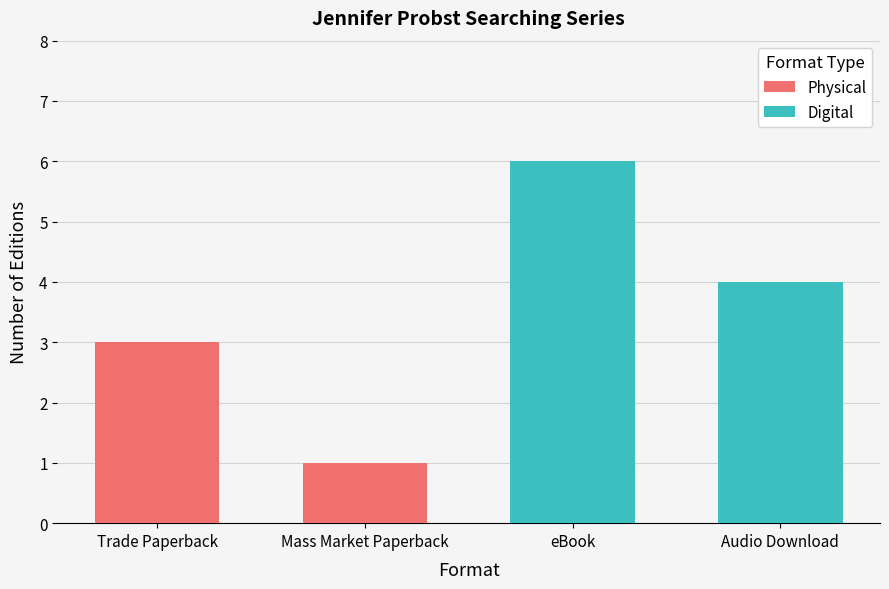

What is the approximate value of Physical at Mass Market Paperback?

1